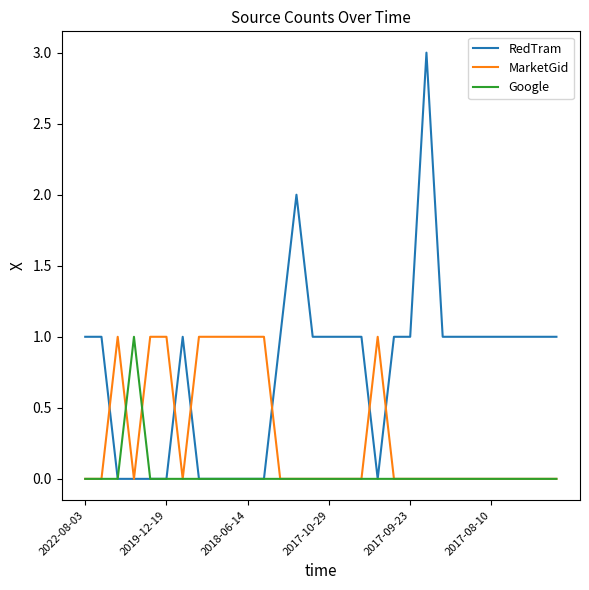

How many distinct data groups are displayed?

3